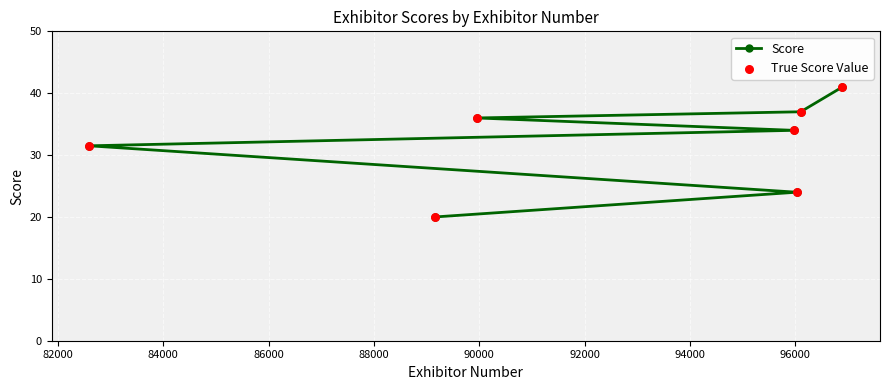

What is the maximum value shown in the chart?

41.0